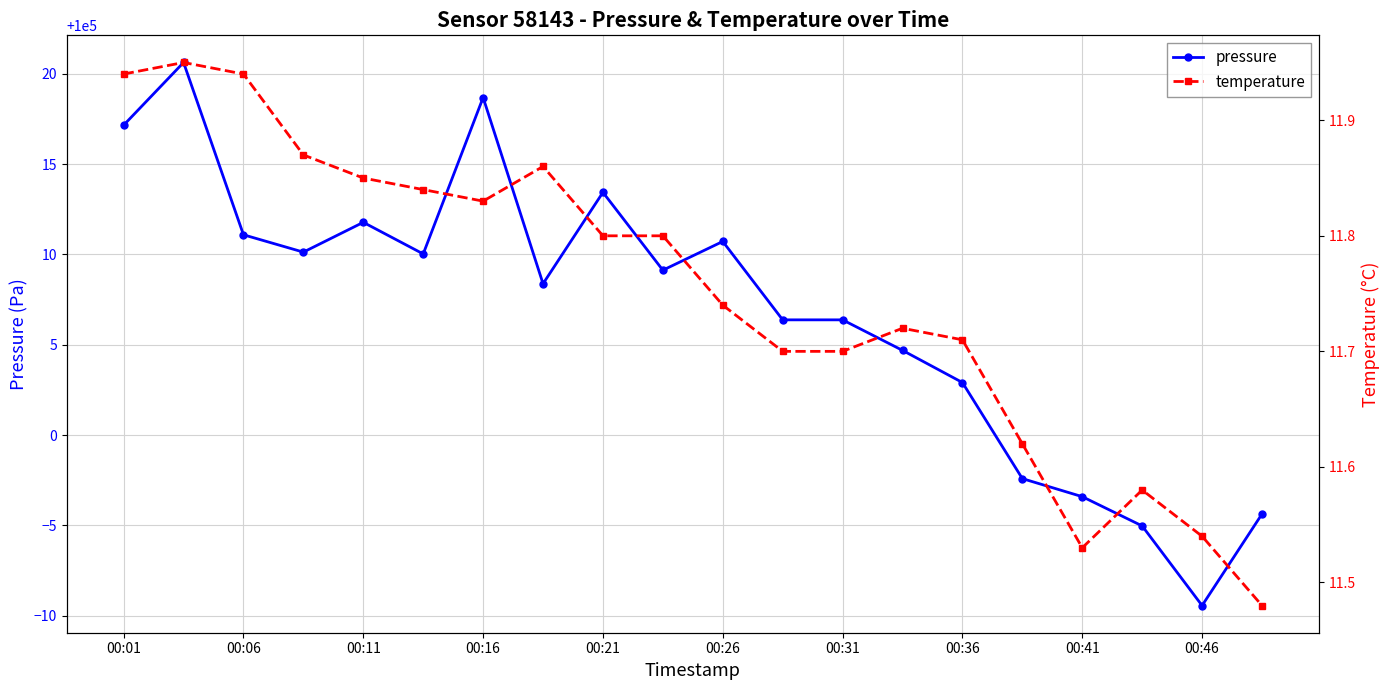

True or false: pressure has a value of 100011.8 at 00:11.

True